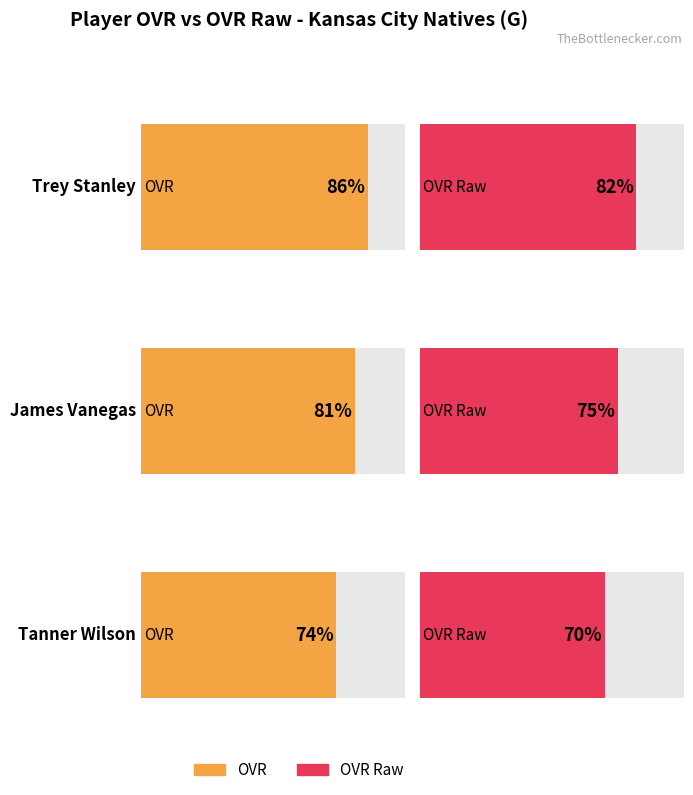

What is the label of the 3rd bar from the right?

Trey Stanley